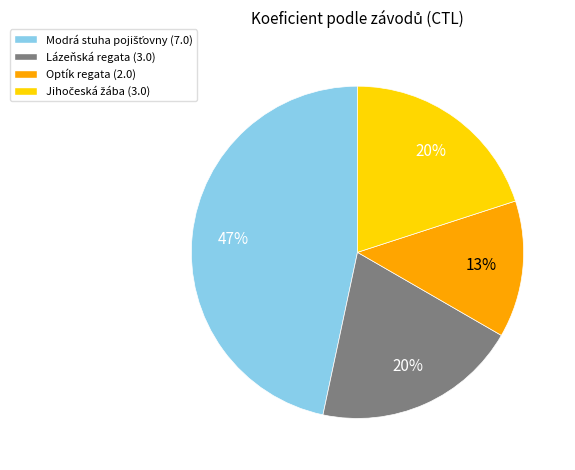

Is there a majority slice in this chart?

No